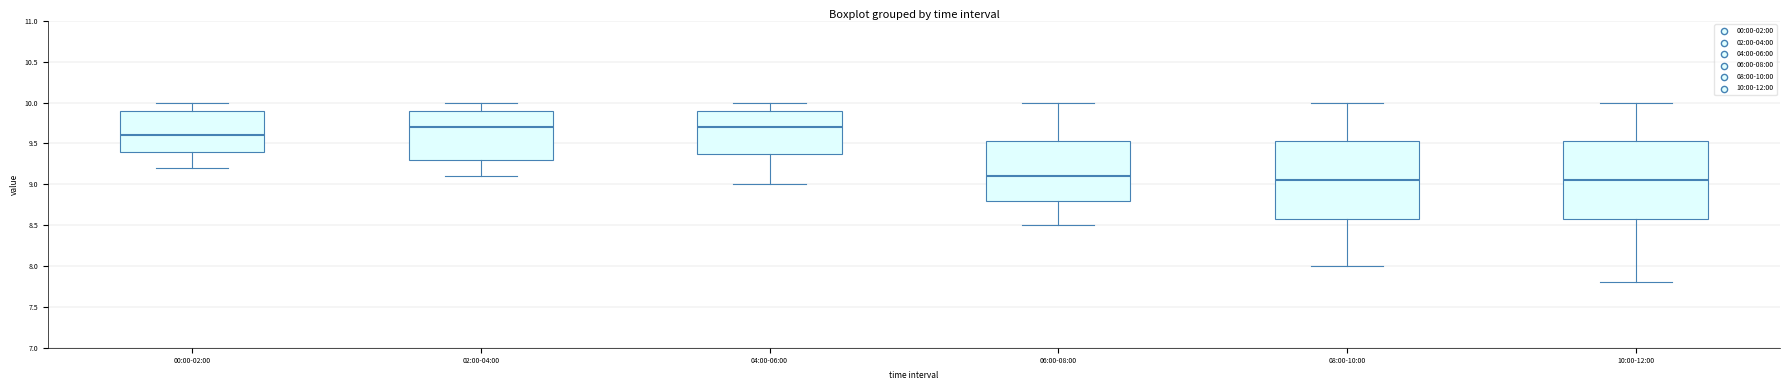

Reading left to right, transcribe this box plot: for each box, give where its median line is, the range the box spans, and where its two whiskers end, as read against the y-axis. The values are not printed on the chart, so give them approximately, as read against the axis.

00:00-02:00: median 9.60, box 9.40 to 9.90, whiskers 9.20 to 10.00
02:00-04:00: median 9.70, box 9.30 to 9.90, whiskers 9.10 to 10.00
04:00-06:00: median 9.70, box 9.40 to 9.90, whiskers 9.00 to 10.00
06:00-08:00: median 9.10, box 8.80 to 9.55, whiskers 8.50 to 10.00
08:00-10:00: median 9.05, box 8.60 to 9.55, whiskers 8.00 to 10.00
10:00-12:00: median 9.05, box 8.60 to 9.55, whiskers 7.80 to 10.00